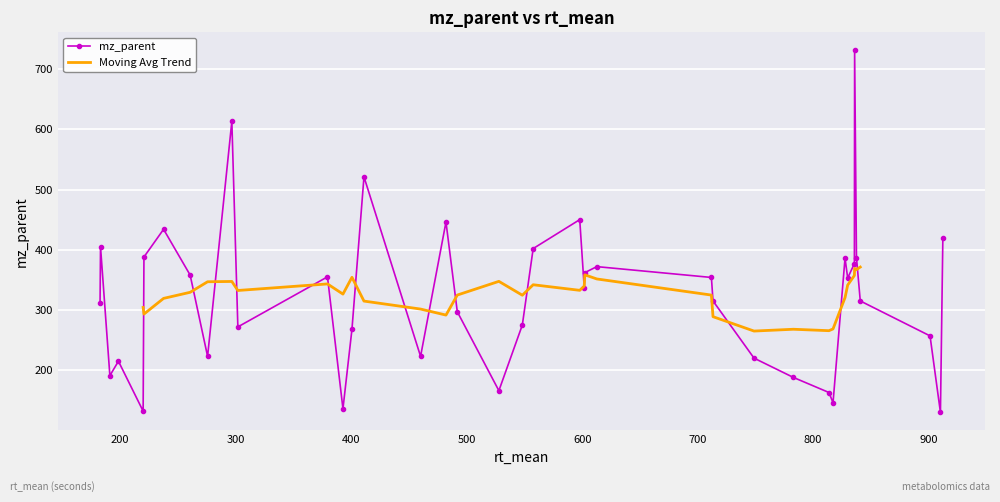

Rank the categories by value from highest to lowest.

835.9, 296.7, 411.1, 597.9, 482.1, 237.6, 912.3, 183.0, 557.6, 220.6, 837.5, 827.6, 835.7, 612.7, 602.3, 260.6, 379.5, 711.9, 829.9, 601.8, 713.3, 840.8, 182.6, 491.9, 548.2, 301.9, 400.7, 901.2, 275.7, 460.1, 748.8, 198.5, 191.1, 782.9, 527.9, 813.7, 817.2, 392.9, 219.9, 910.2